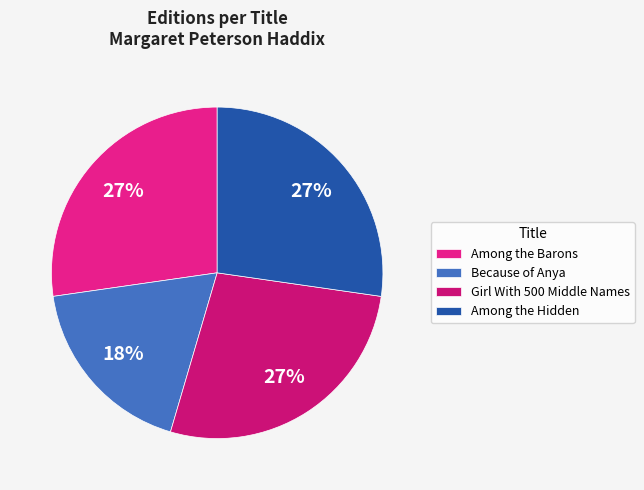

To the nearest percent, what is the average slice percentage?

25%